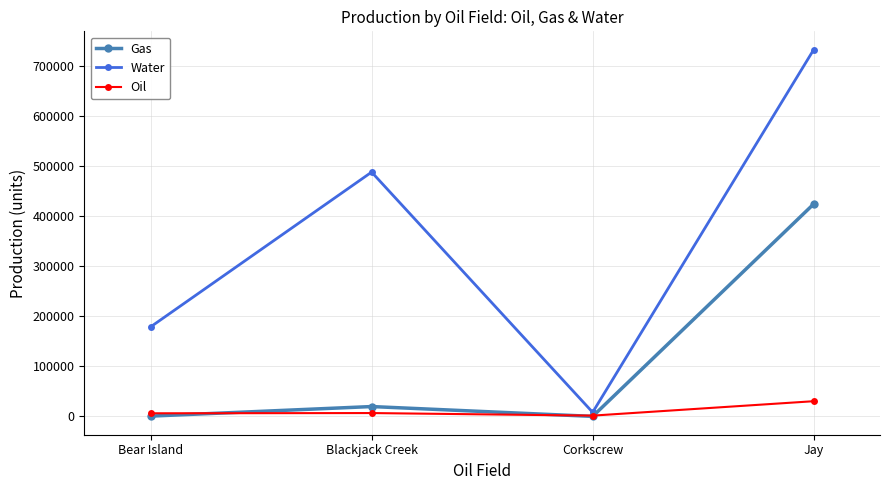

List the series in order of their overall mean, highest first.

Water, Gas, Oil